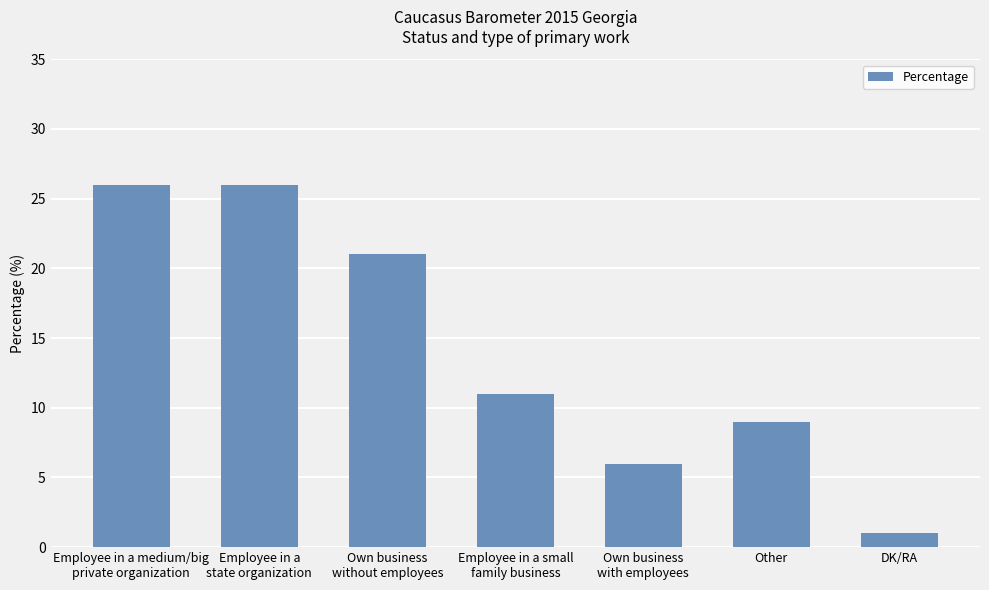

What is the value of the 7th bar from the left?

1